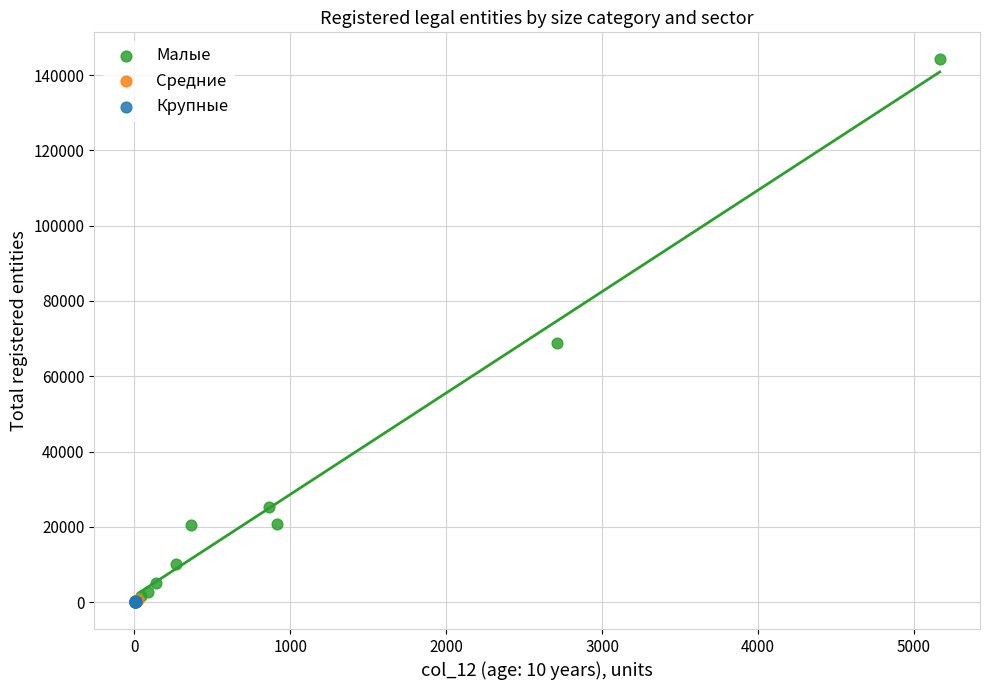

Which series reaches the maximum Y coordinate?

Малые